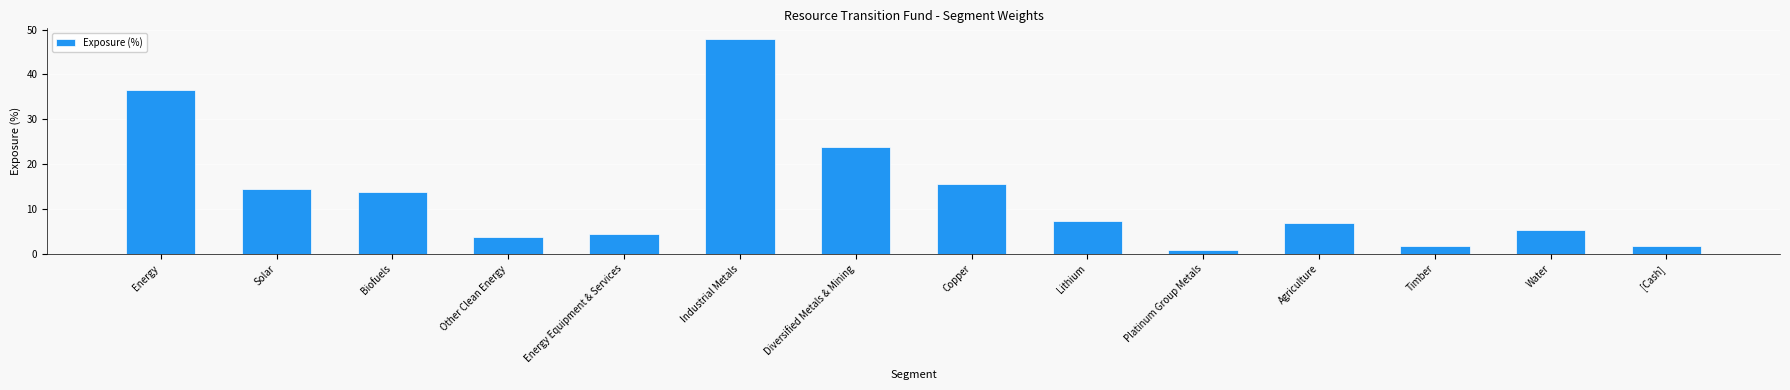

What is the value of the 4th bar from the left?

3.8